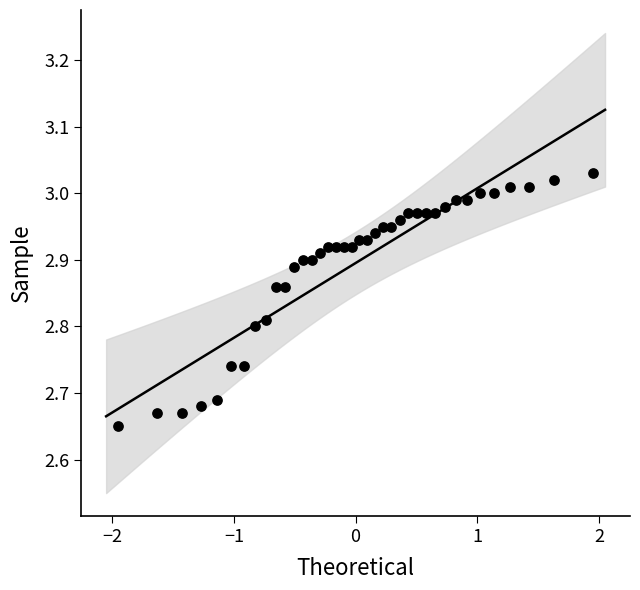

What is the range of X values (max minus min)?

3.9